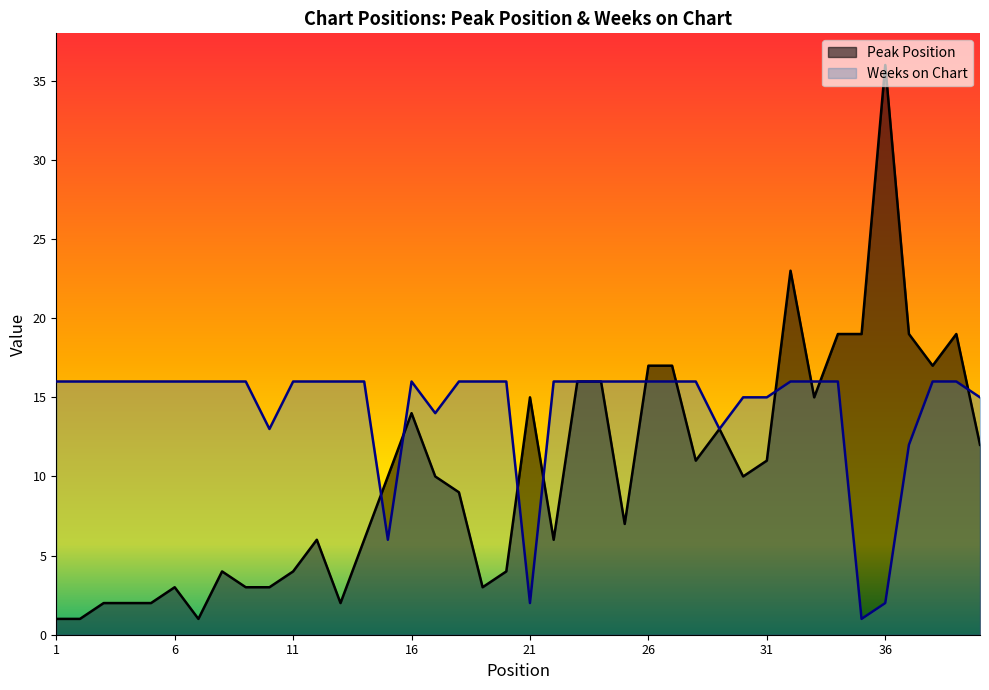

Which series has the largest total across all categories?

Weeks on Chart